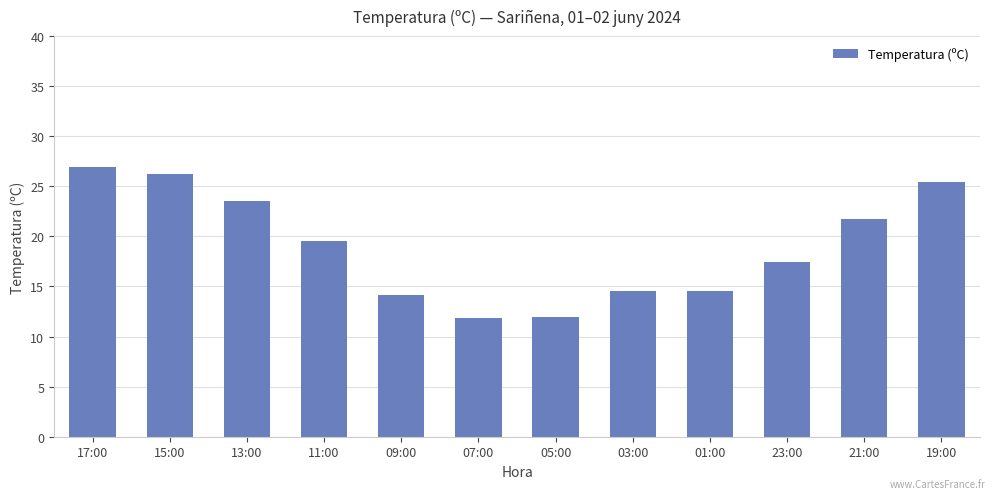

What is the value of the 6th bar from the left?

11.9